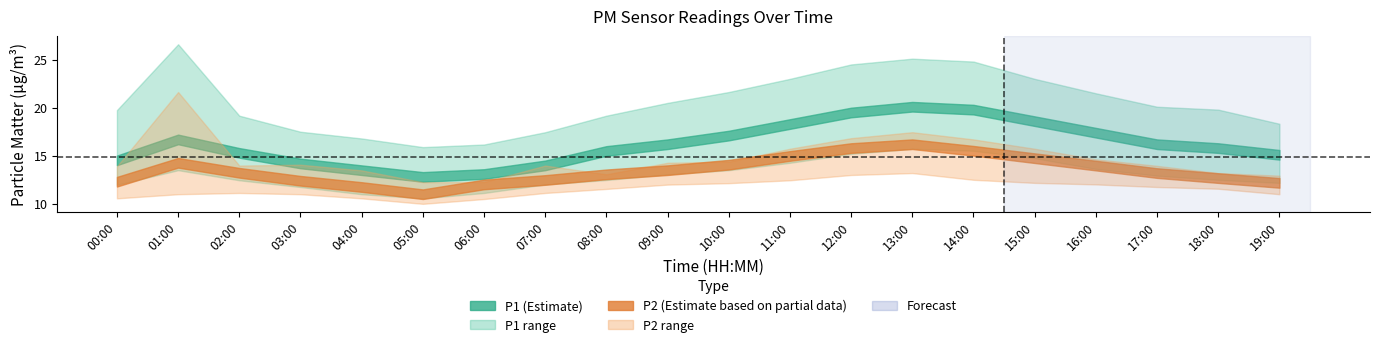

Where does the P1_upper series first go above 20?

01:00